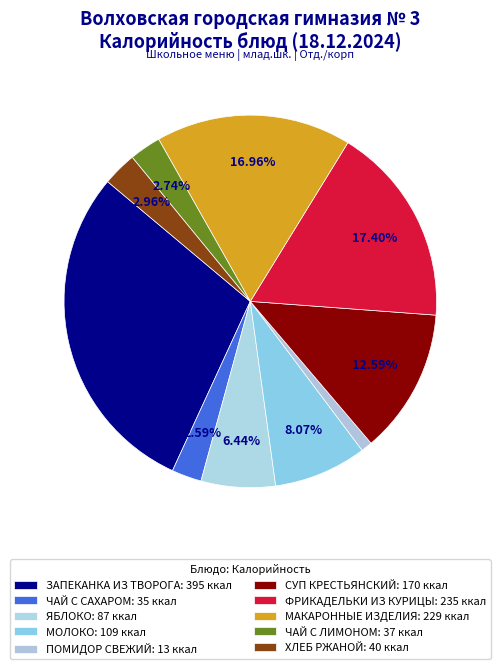

What percentage is the МАКАРОННЫЕ ИЗДЕЛИЯ slice, to the nearest percent?

17%